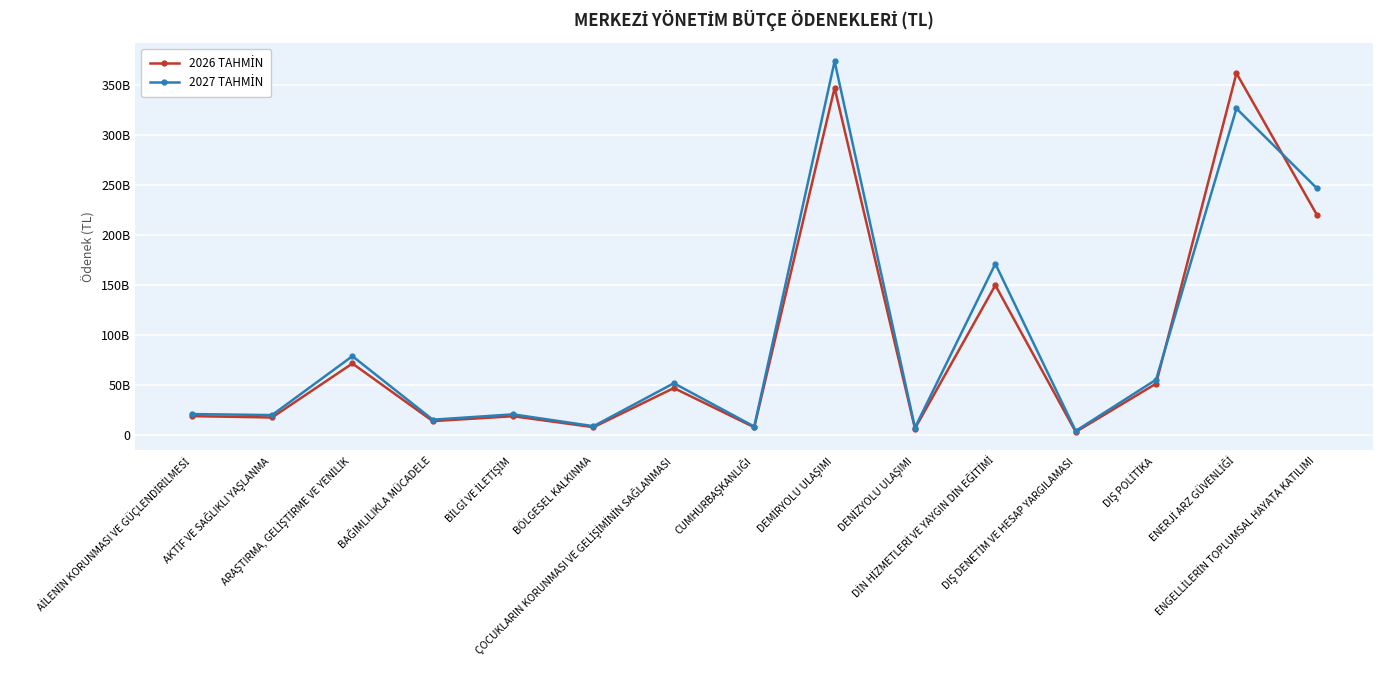

Which series has the largest total across all categories?

2027 TAHMİN